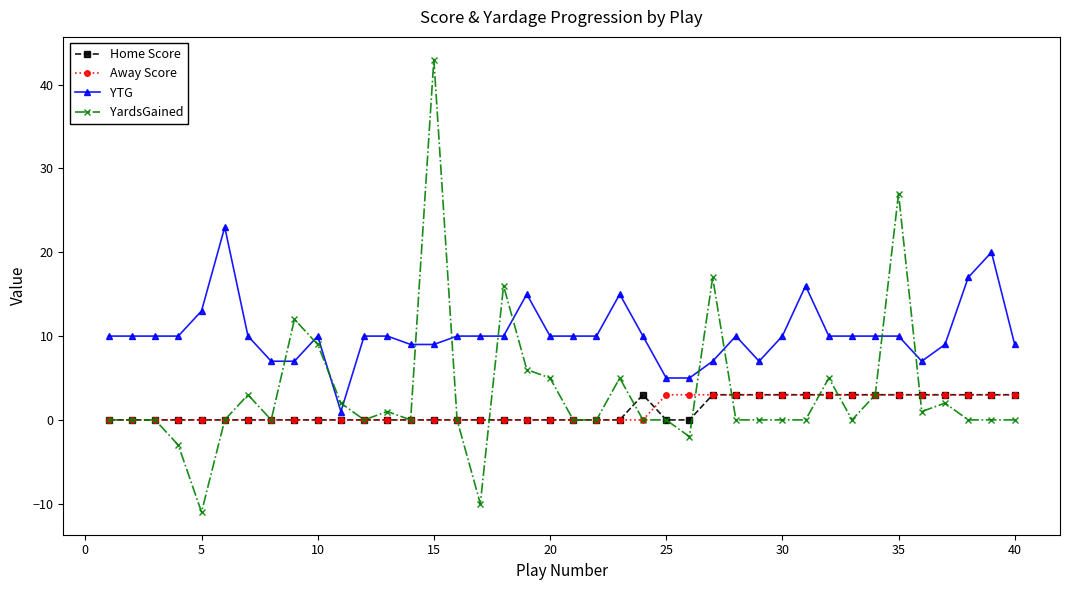

What is the minimum value for YardsGained?

-11